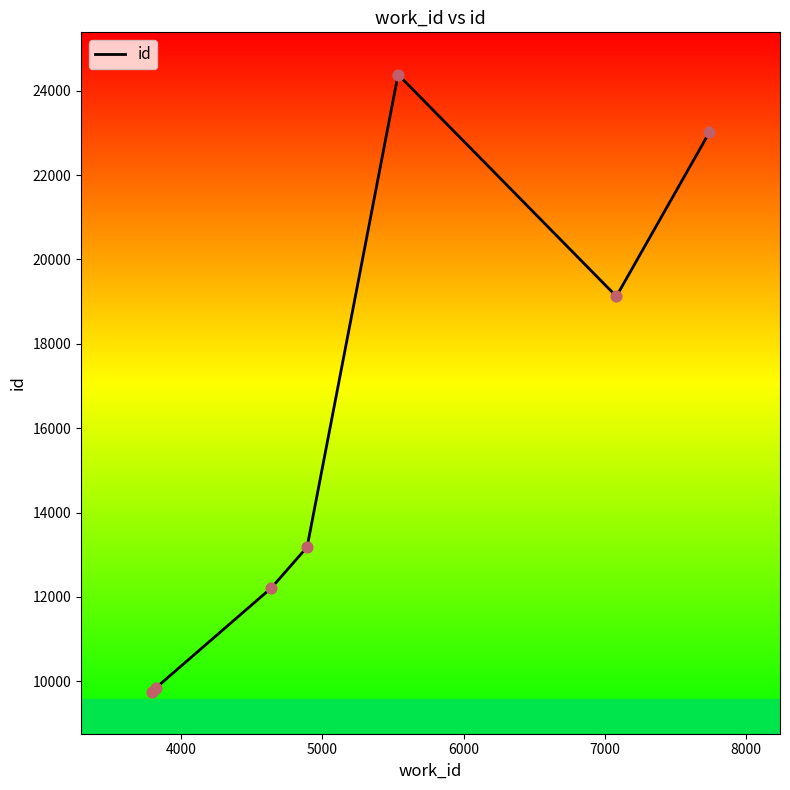

What is the difference between the second highest and second lowest values?

13174